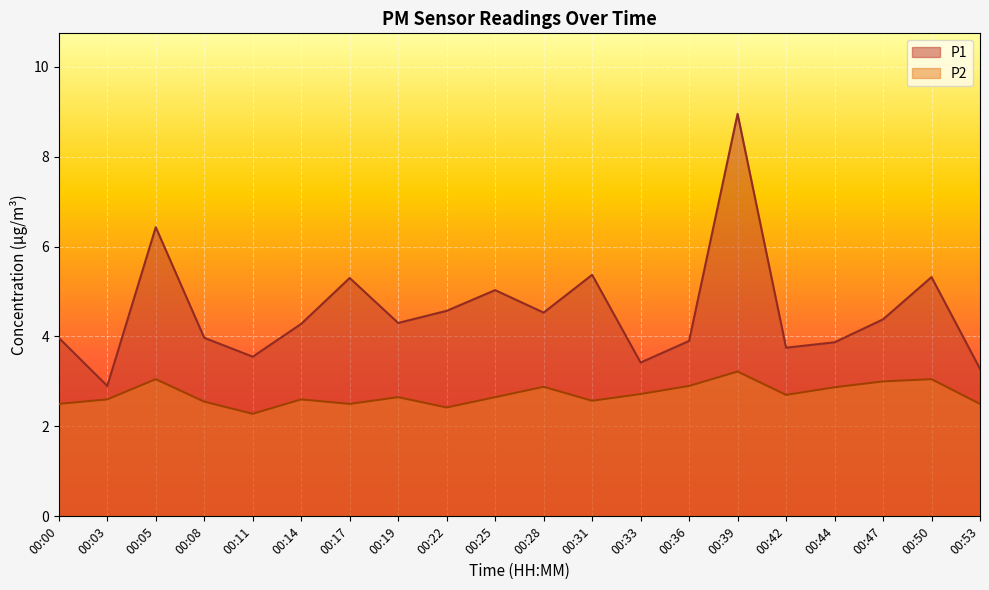

What is the sum of all P1 values?

91.1